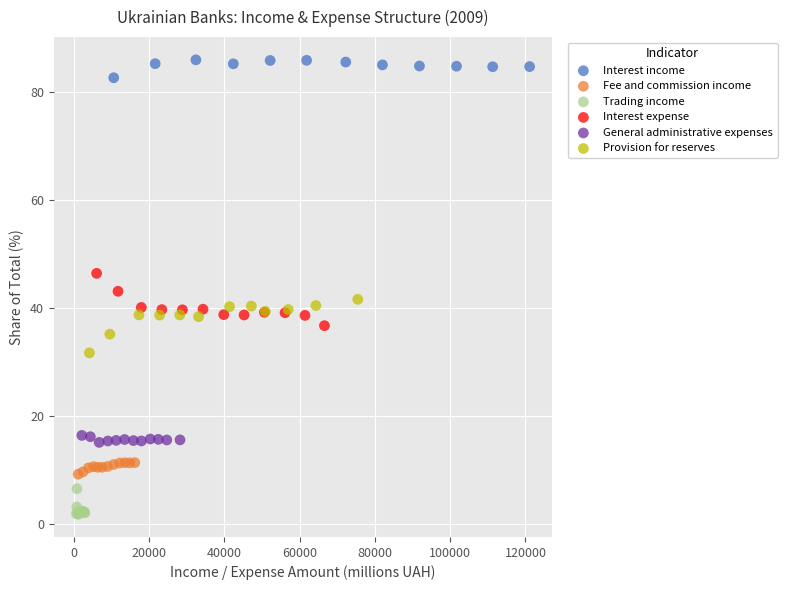

Which series reaches the minimum Y coordinate?

Trading income